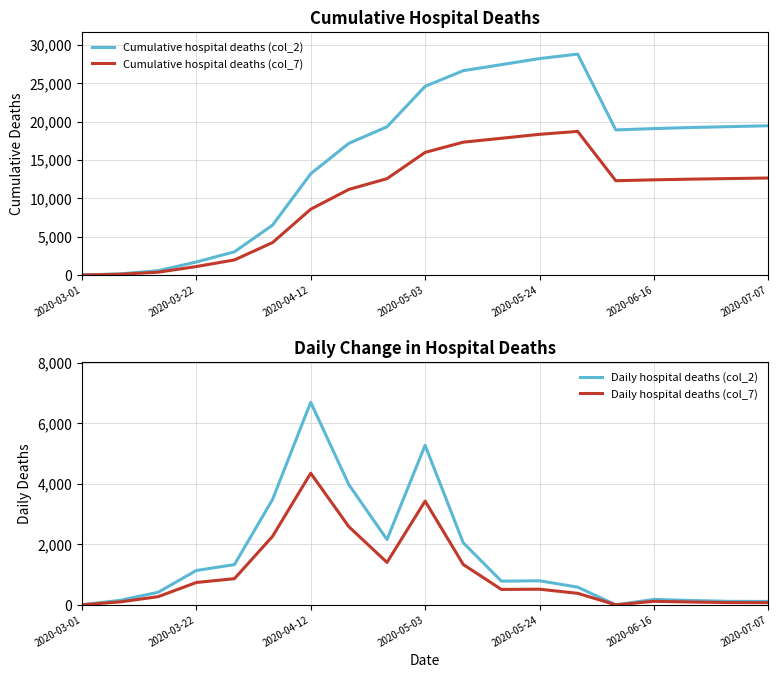

How many values in the Cumulative hospital deaths (col_2) series exceed 19090?

9